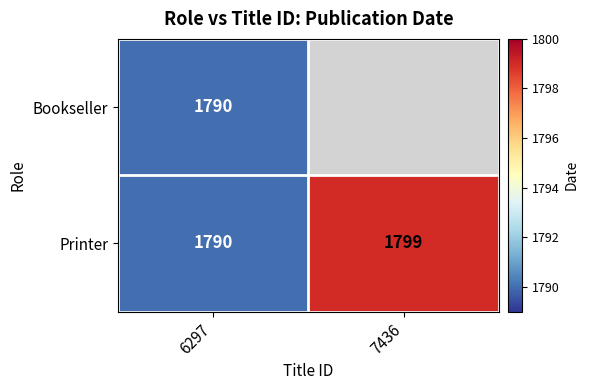

What is the sum of the Printer values at 7436 and 6297?

3589